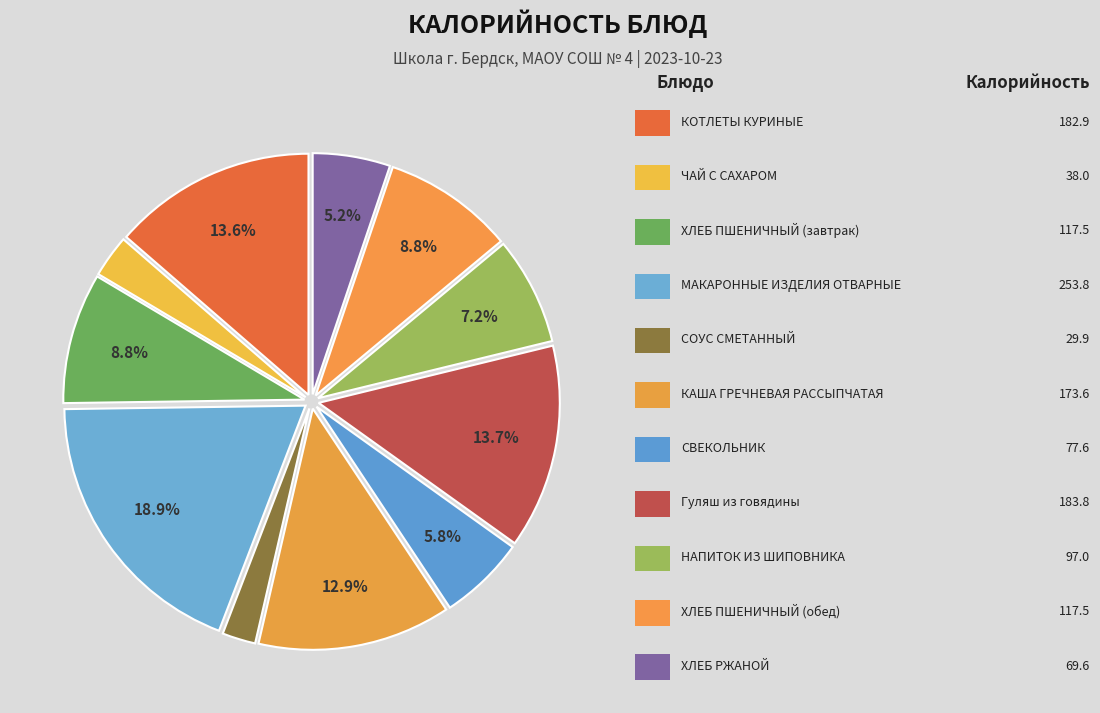

Count the number of slices in the pie.

11